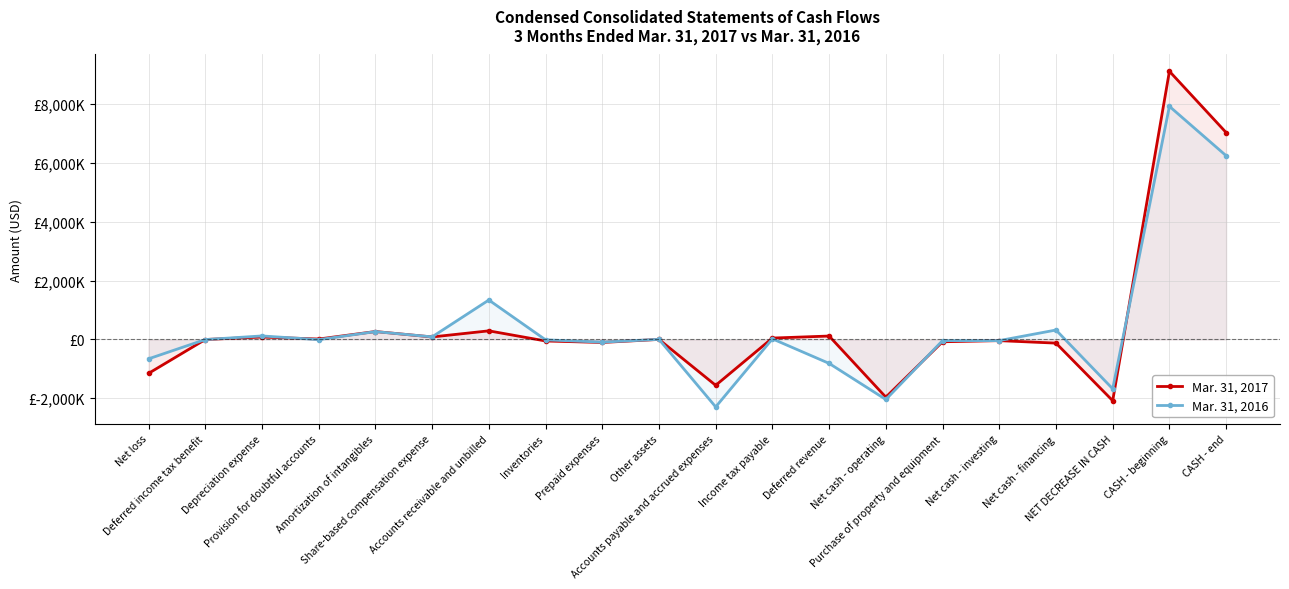

How many values in the Mar. 31, 2016 series are below -3965?

10